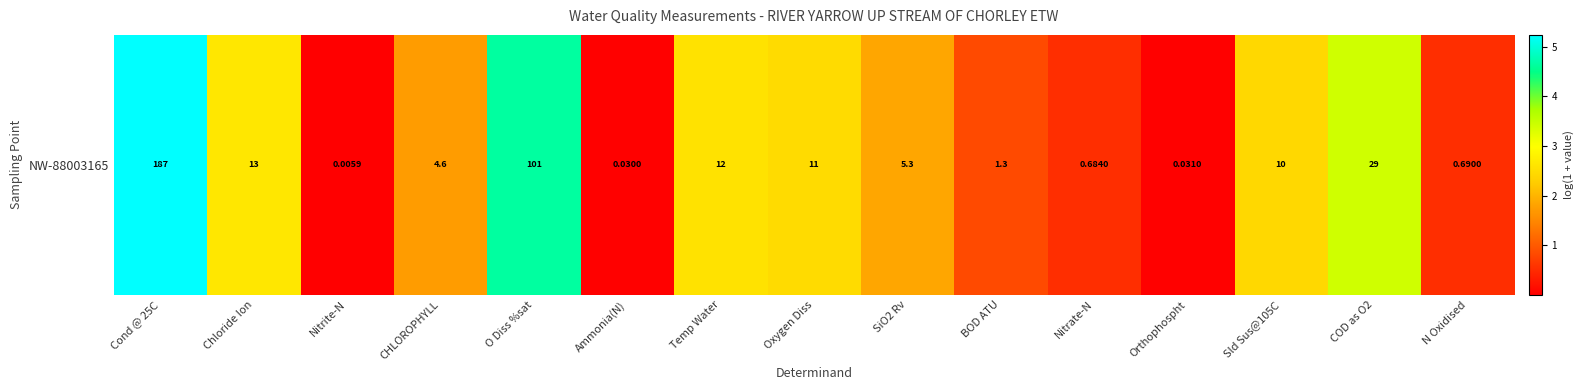

What is the change in value from Cond @ 25C to Chloride Ion?

-2.6